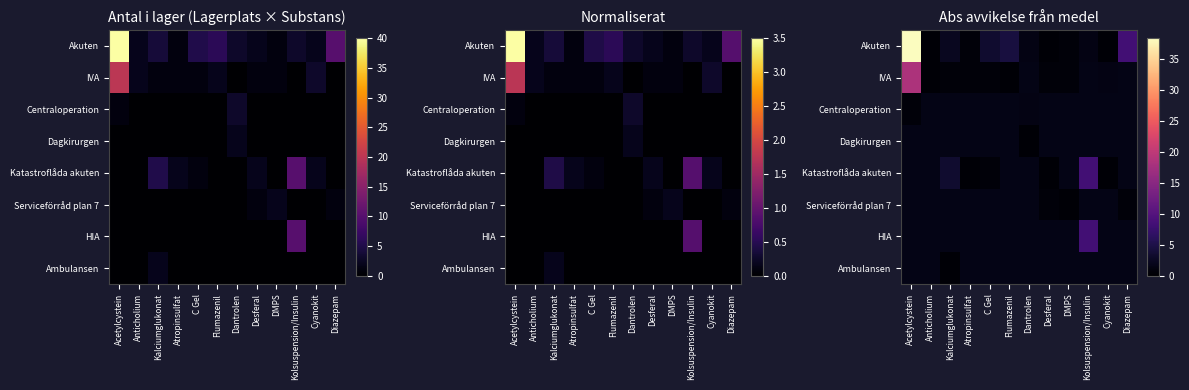

What is the approximate value of Katastroflåda akuten at Desferal?

0.4